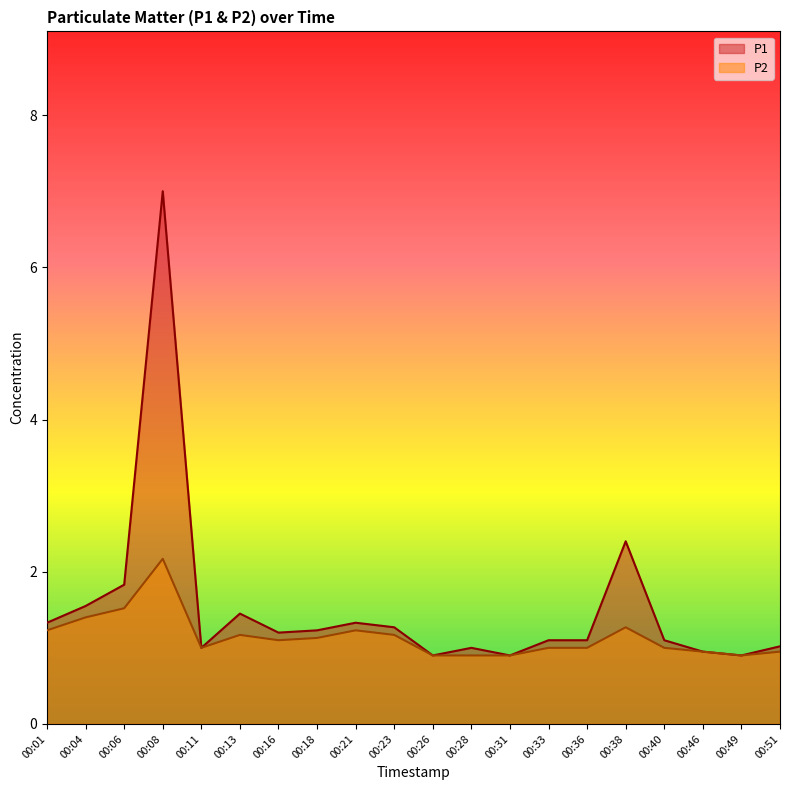

Reading left to right, what are all the values shown in this chart?

P1: 1.3	1.6	1.8	7.0	1.0	1.4	1.2	1.2	1.3	1.3	0.9	1.0	0.9	1.1	1.1	2.4	1.1	0.9	0.9	1.0
P2: 1.2	1.4	1.5	2.2	1.0	1.2	1.1	1.1	1.2	1.2	0.9	0.9	0.9	1.0	1.0	1.3	1.0	0.9	0.9	0.9